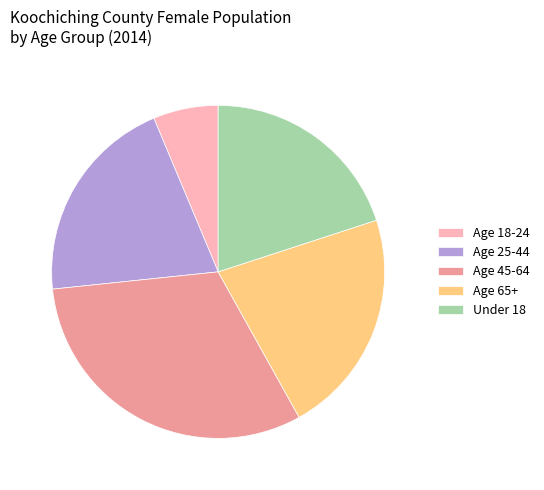

Which slice is the largest?

Age 45-64